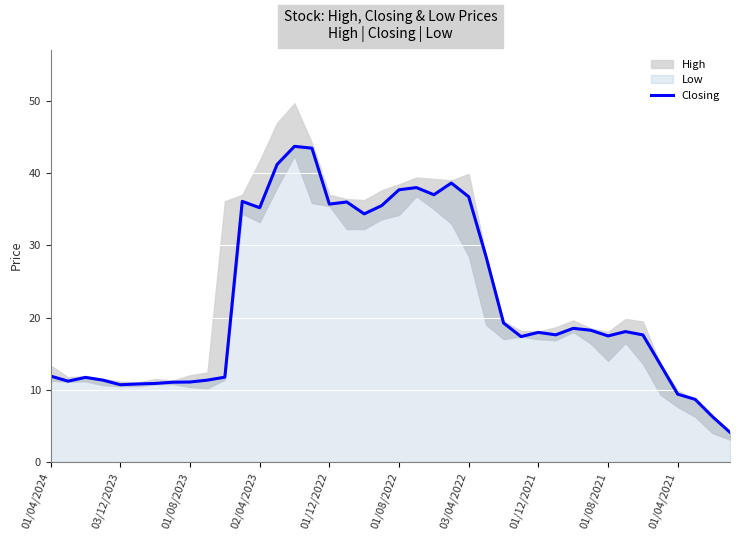

How many categories are shown in the chart?

40